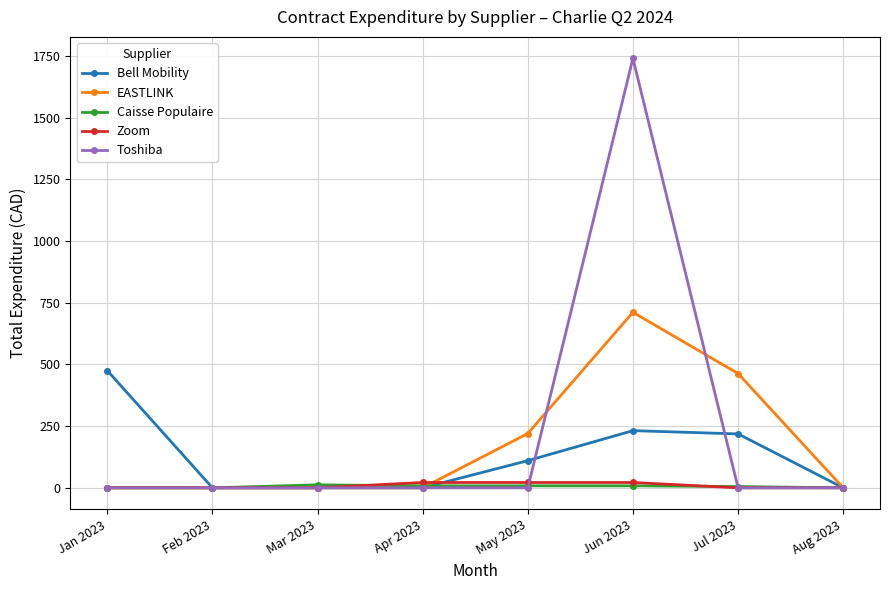

The value of EASTLINK at Mar 2023 is 0.0. True or false?

True